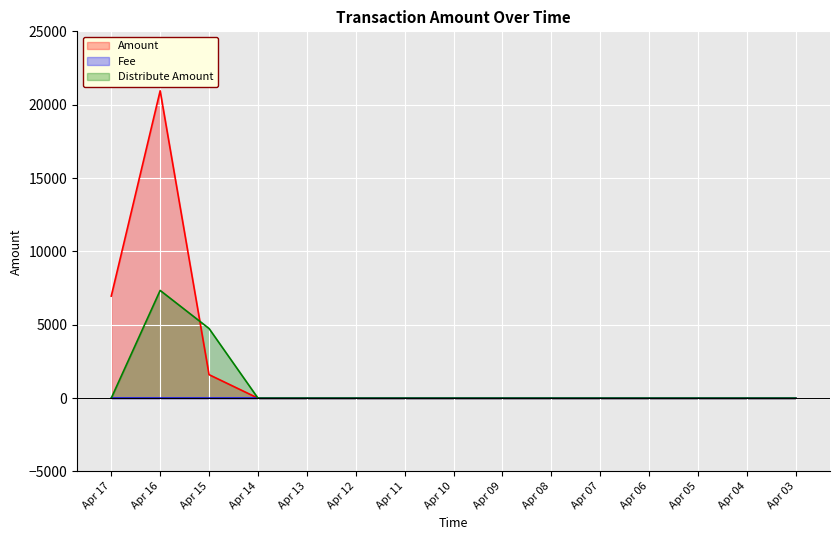

Reading left to right, extract all data points from this chart.

Amount: 6953.9	20946.1	1600.0	0.0	0.0	0.0	0.0	0.0	0.0	0.0	0.0	0.0	0.0	0.0	0.0
Fee: 0.3	0.0	0.3	0.0	0.0	0.0	0.0	0.0	0.0	0.0	0.0	0.0	0.0	0.0	0.0
Distribute Amount: 0.0	7341.4	4746.2	0.0	0.0	0.0	0.0	0.0	0.0	0.0	0.0	0.0	0.0	0.0	0.0